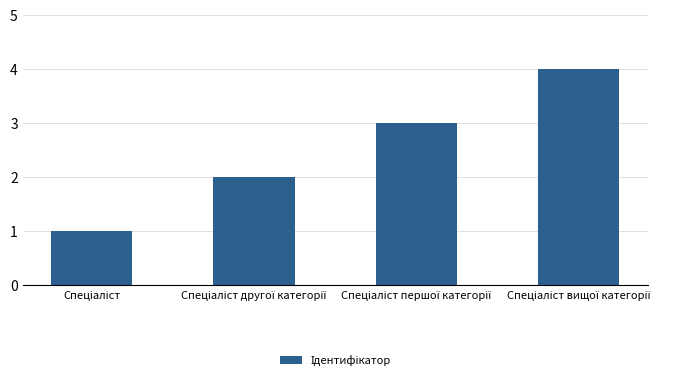

What is the maximum value shown in the chart?

4